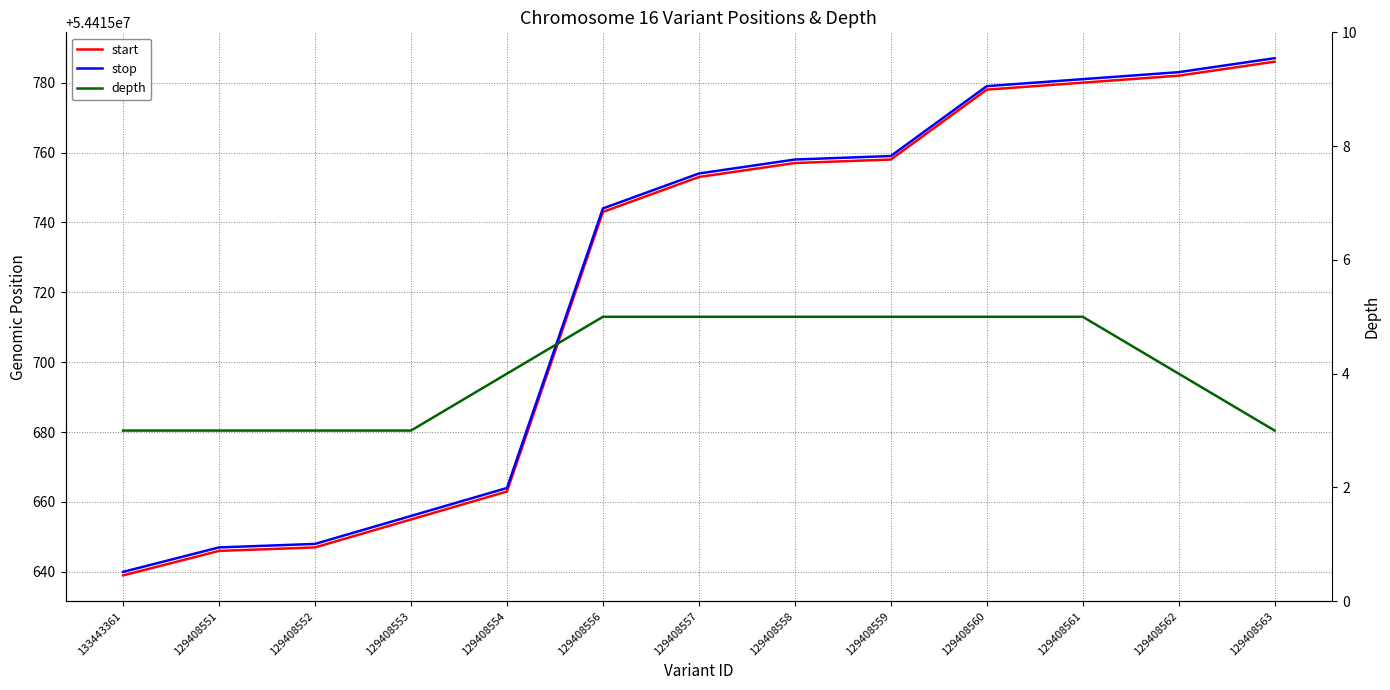

At which label does depth first exceed 4?

129408556